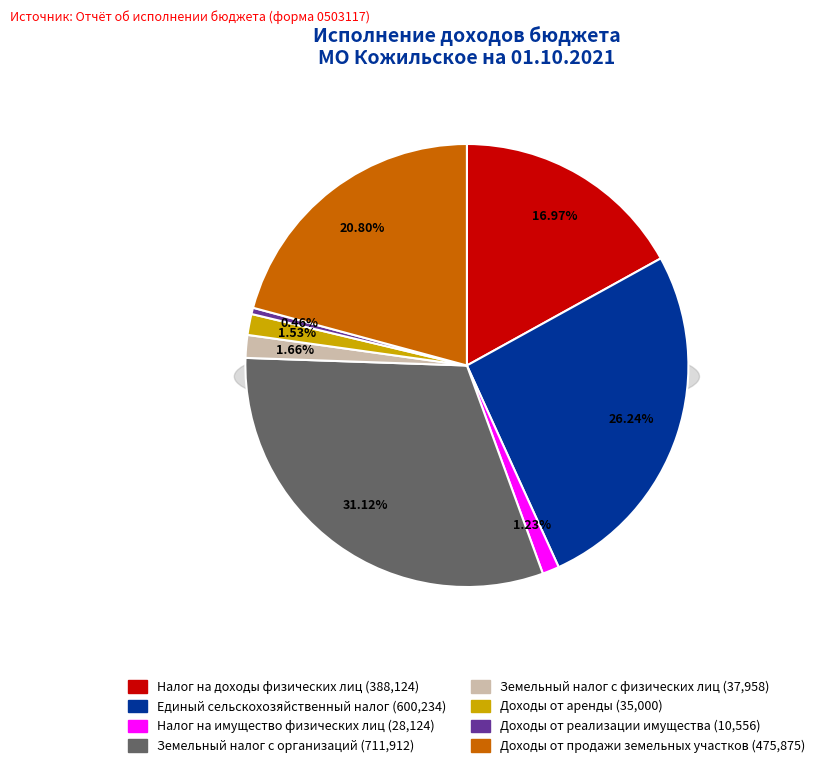

Approximately how many times larger is the value at Доходы от аренды compared to Налог на имущество физических лиц?

1.2